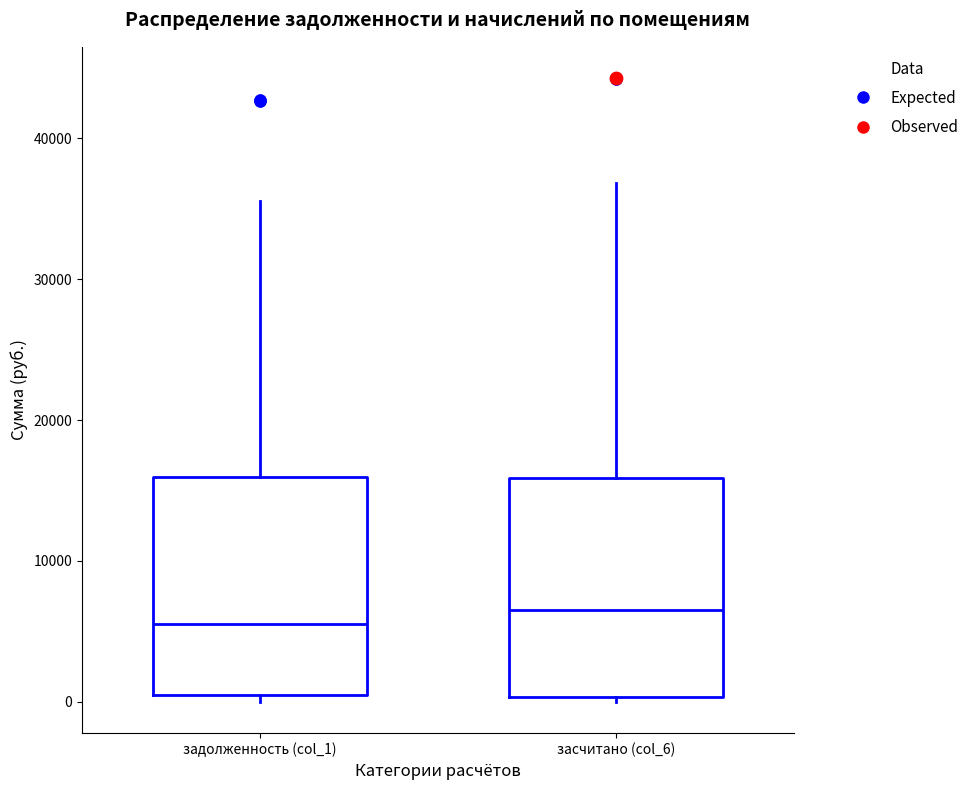

Where does the upper whisker of the box for засчитано (col_6) end on the y-axis? The values are not printed on the chart, so give them approximately, as read against the axis.

37000